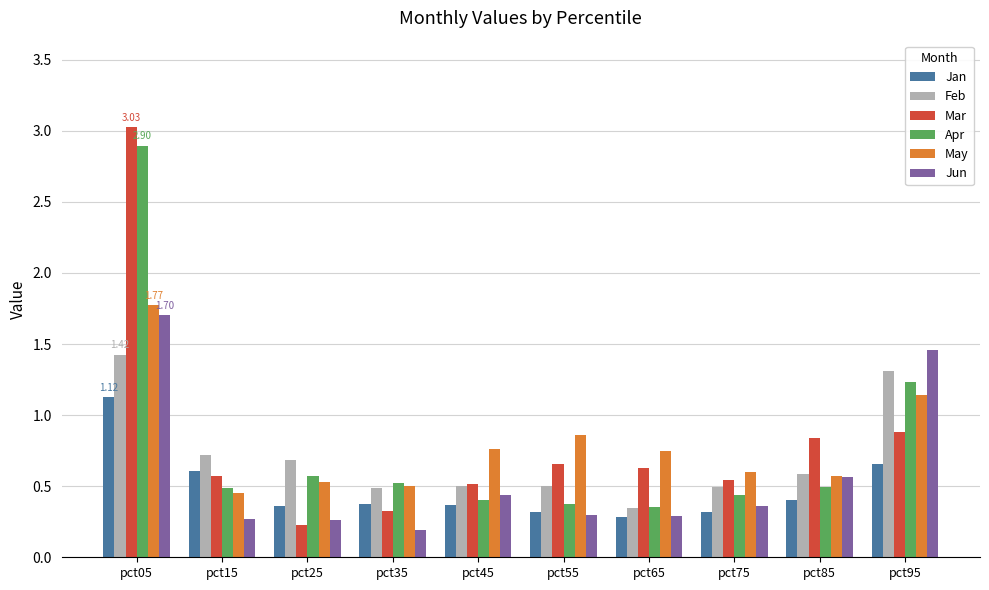

Is the value of Mar at pct05 greater than the value of Jun at pct35?

Yes